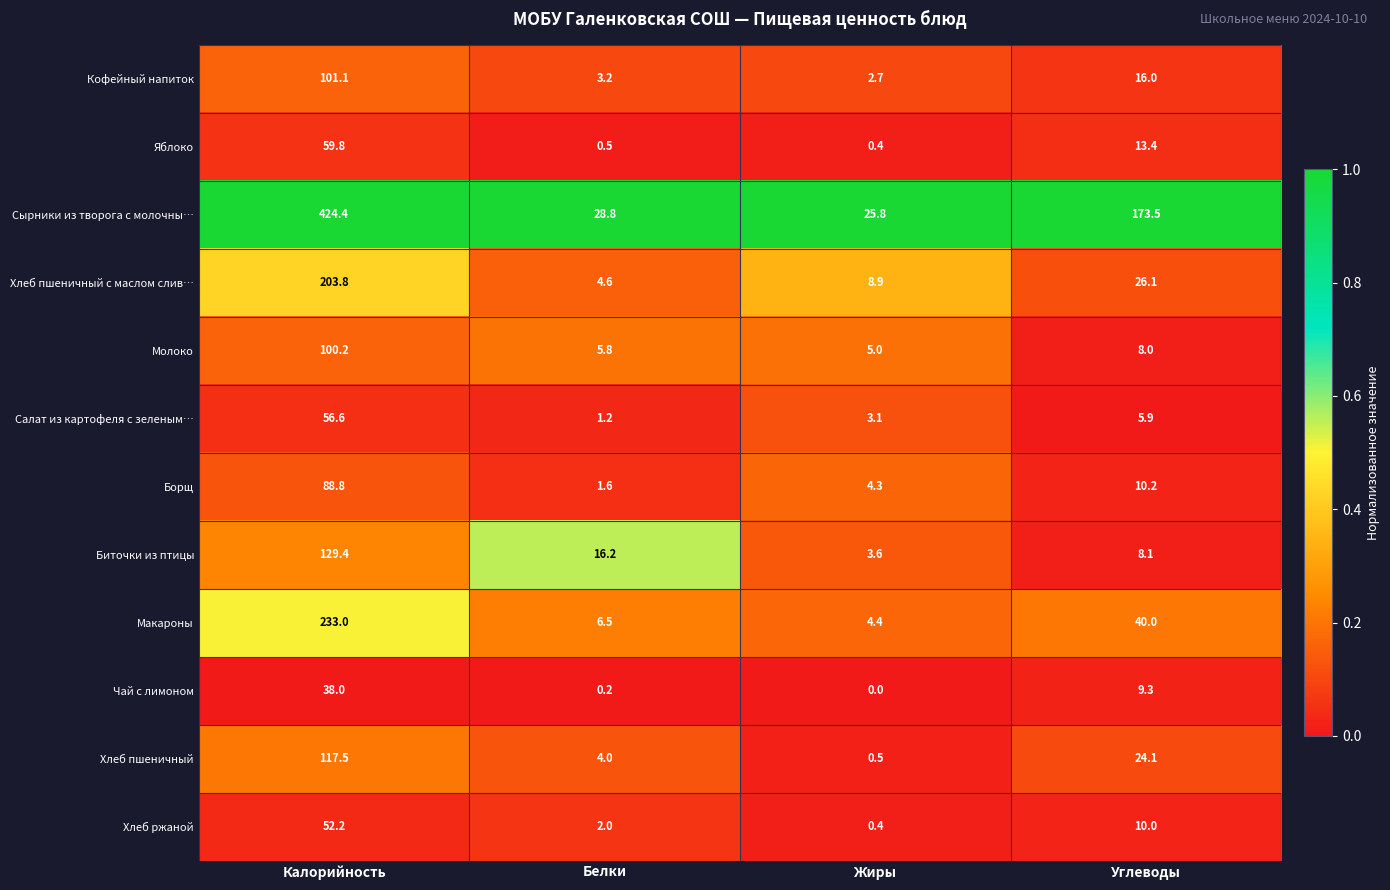

Is the value of Хлеб ржаной at Белки greater than the value of Кофейный напиток at Углеводы?

No